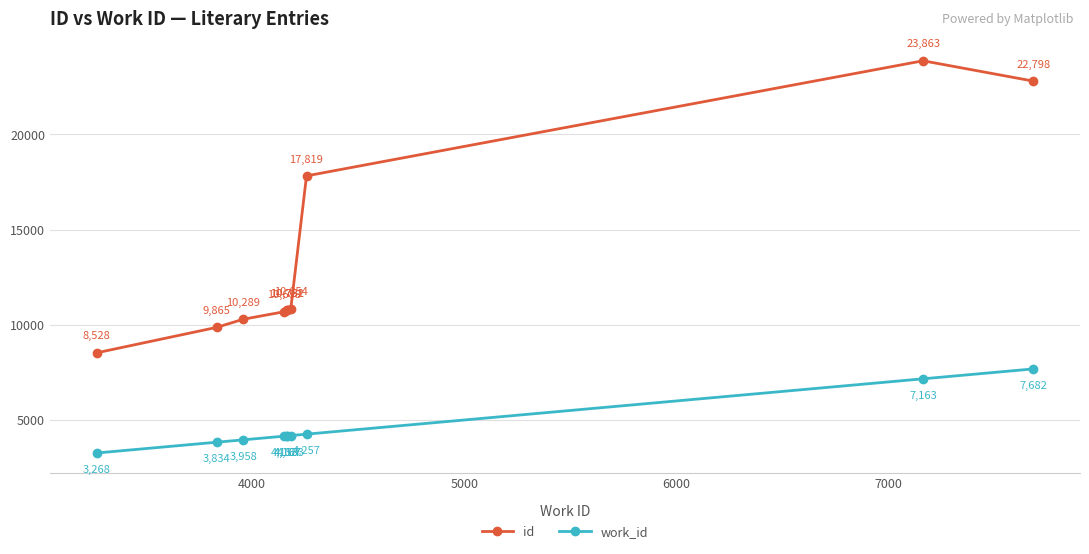

Which series has the largest total across all categories?

id